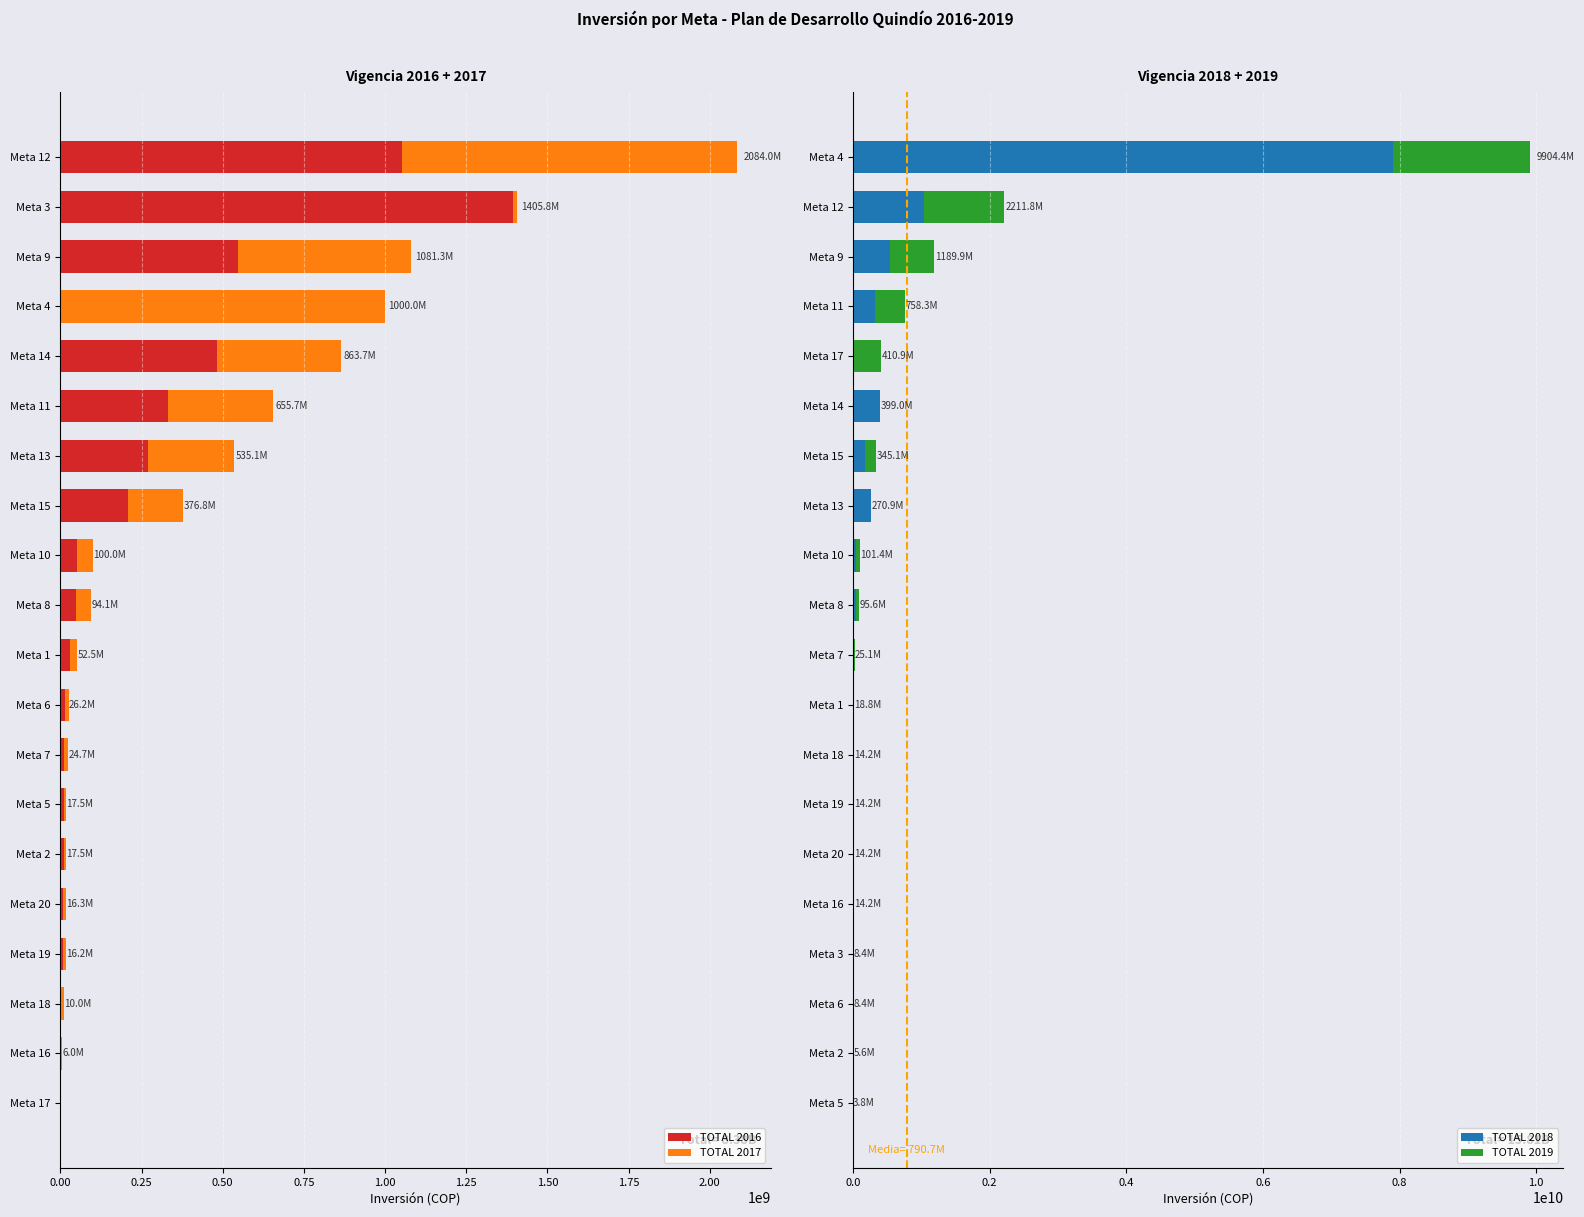

What is the value of the TOTAL 2018 bar at the 20th from the left?

7904449896.0